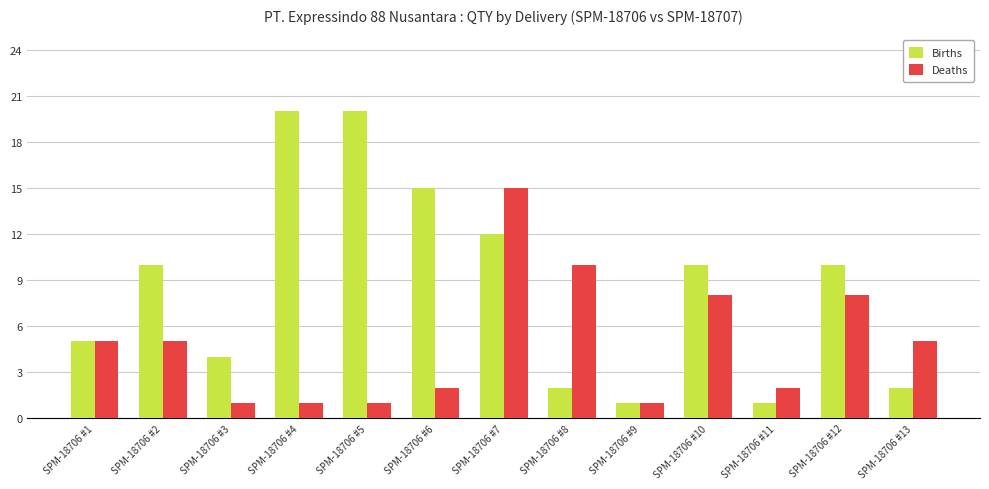

What is the spread (max minus min) of values at SPM-18706 #10?

2